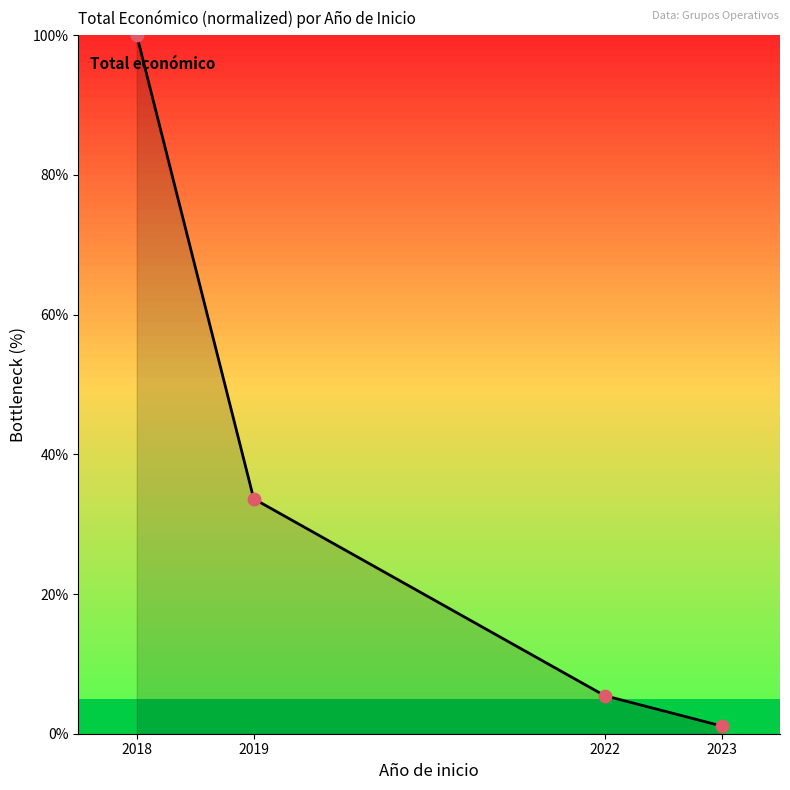

What is the change in value from 2022 to 2023?

-4.3